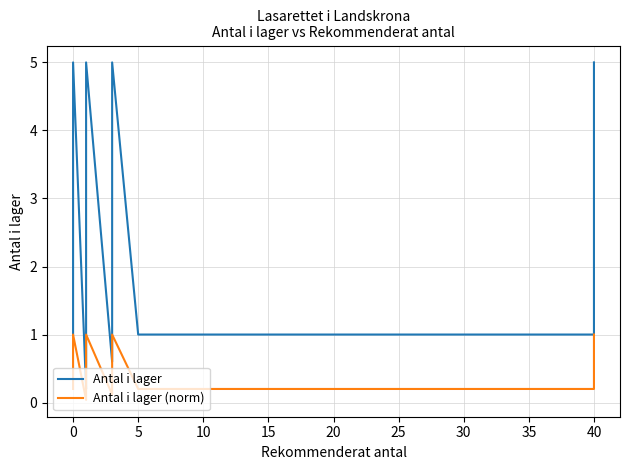

True or false: Antal i lager (norm) and Antal i lager cross at least once.

False